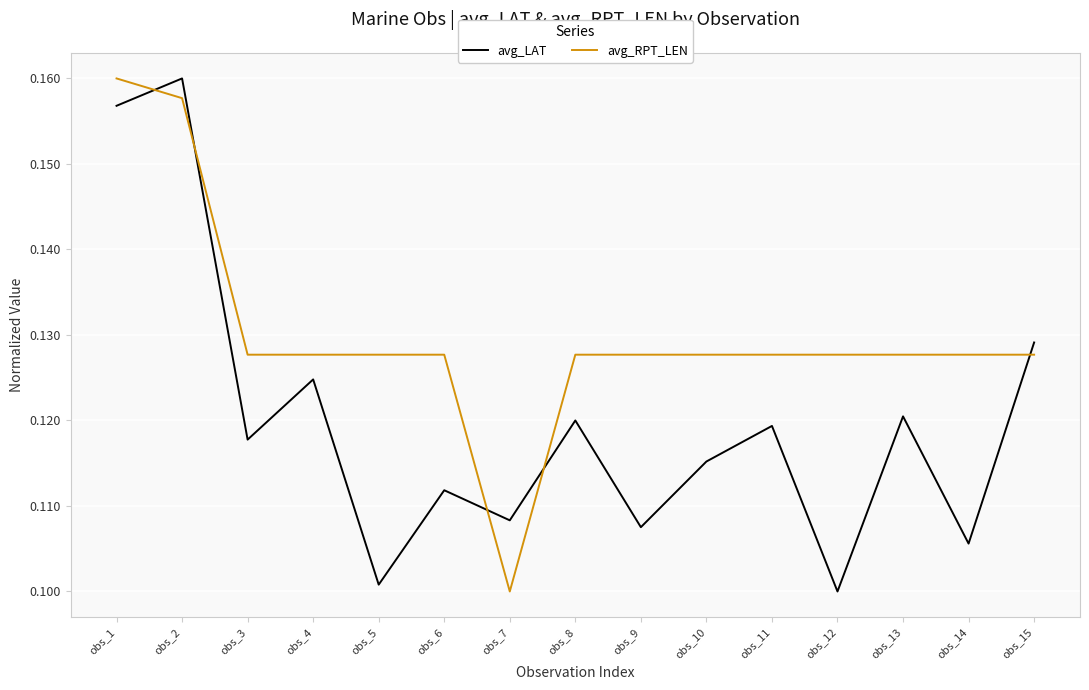

At which label does avg_RPT_LEN reach its peak?

obs_1